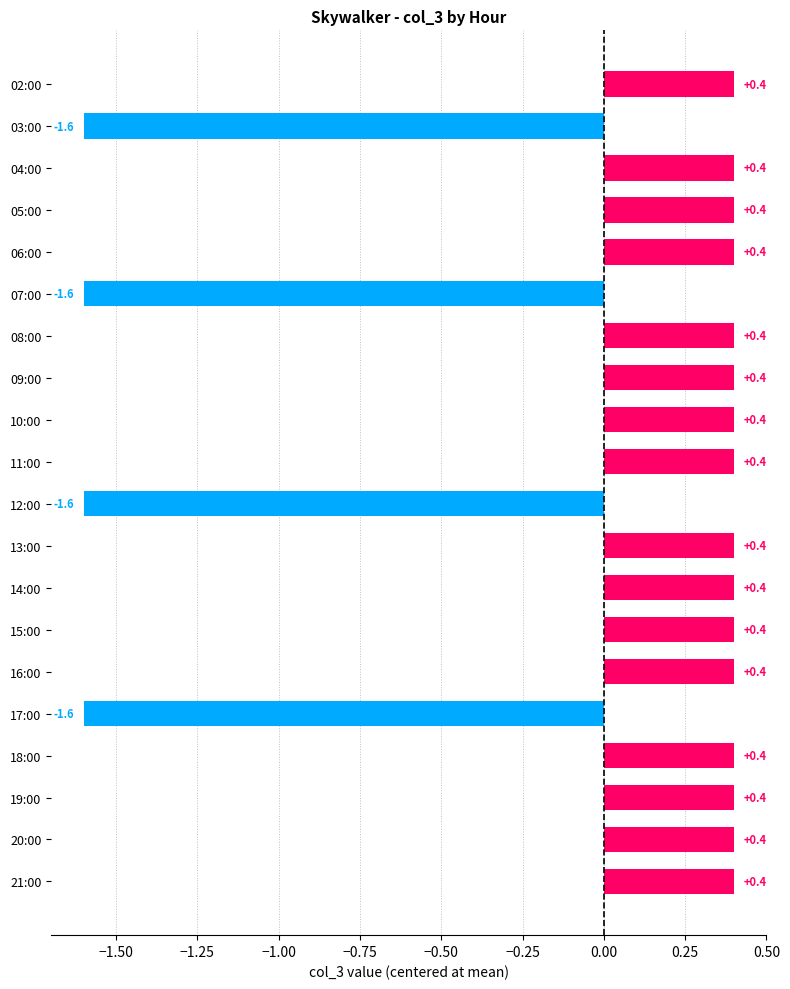

Rank the categories by value from lowest to highest.

03:00, 07:00, 12:00, 17:00, 02:00, 04:00, 05:00, 06:00, 08:00, 09:00, 10:00, 11:00, 13:00, 14:00, 15:00, 16:00, 18:00, 19:00, 20:00, 21:00